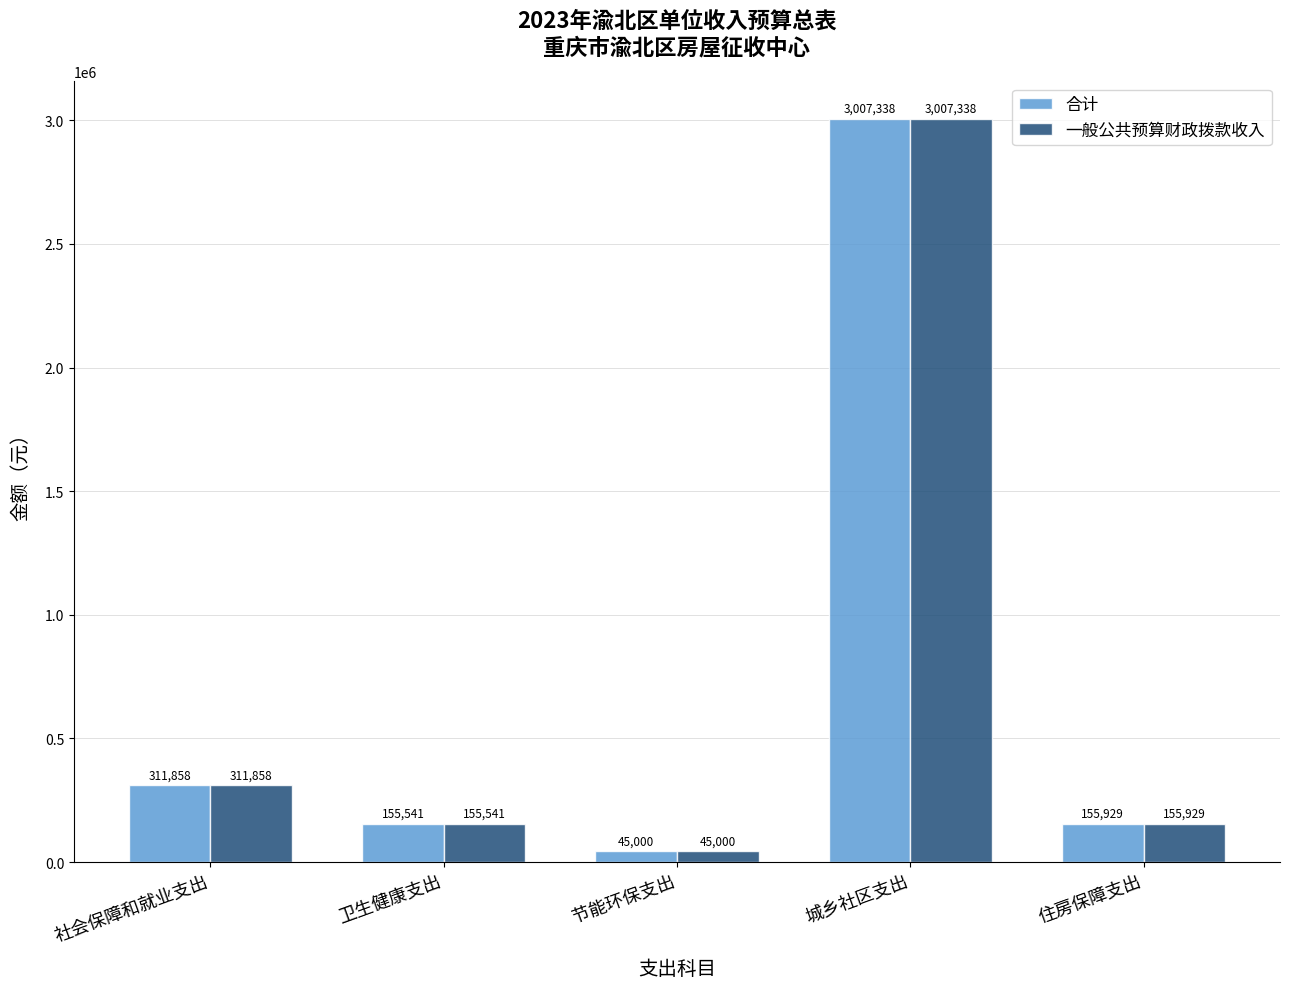

List the labels in order of 一般公共预算财政拨款收入 value, largest first.

城乡社区支出, 社会保障和就业支出, 住房保障支出, 卫生健康支出, 节能环保支出